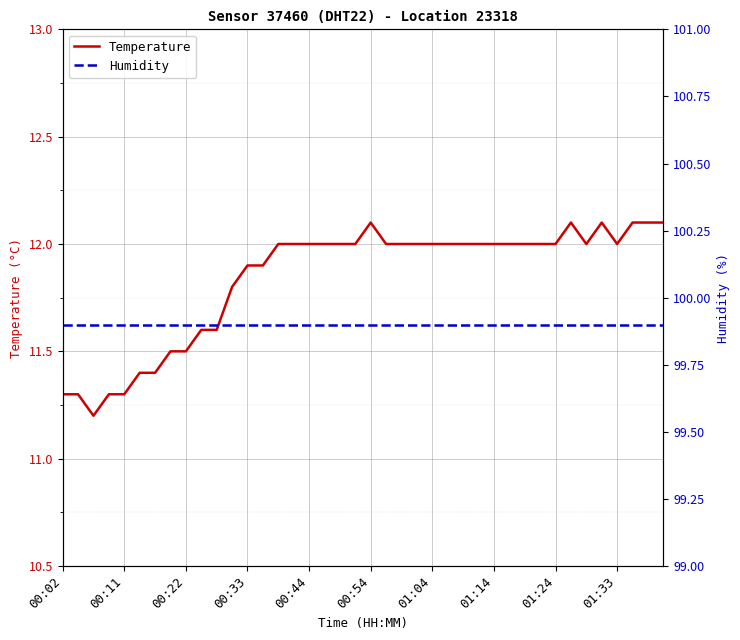

What is the lowest value of the Temperature series?

11.2